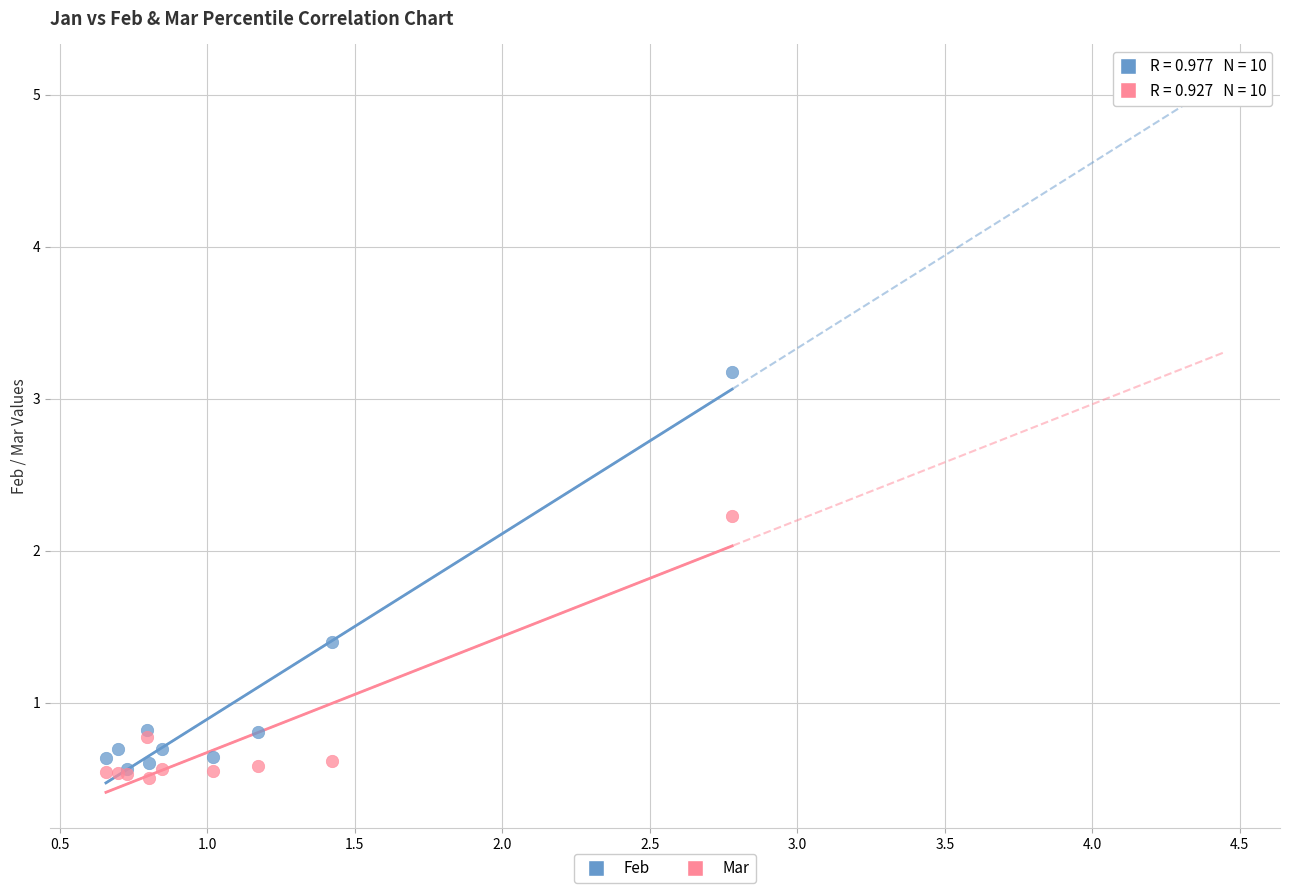

What are all the series names shown in the legend?

Feb, Mar